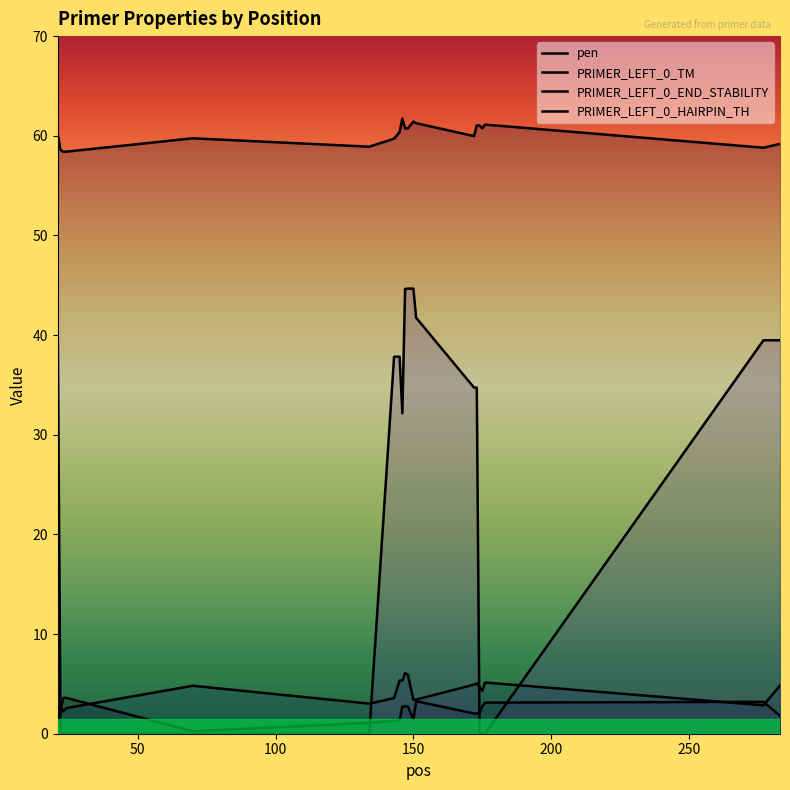

What are all the series names shown in the legend?

pen, PRIMER_LEFT_0_TM, PRIMER_LEFT_0_END_STABILITY, PRIMER_LEFT_0_HAIRPIN_TH